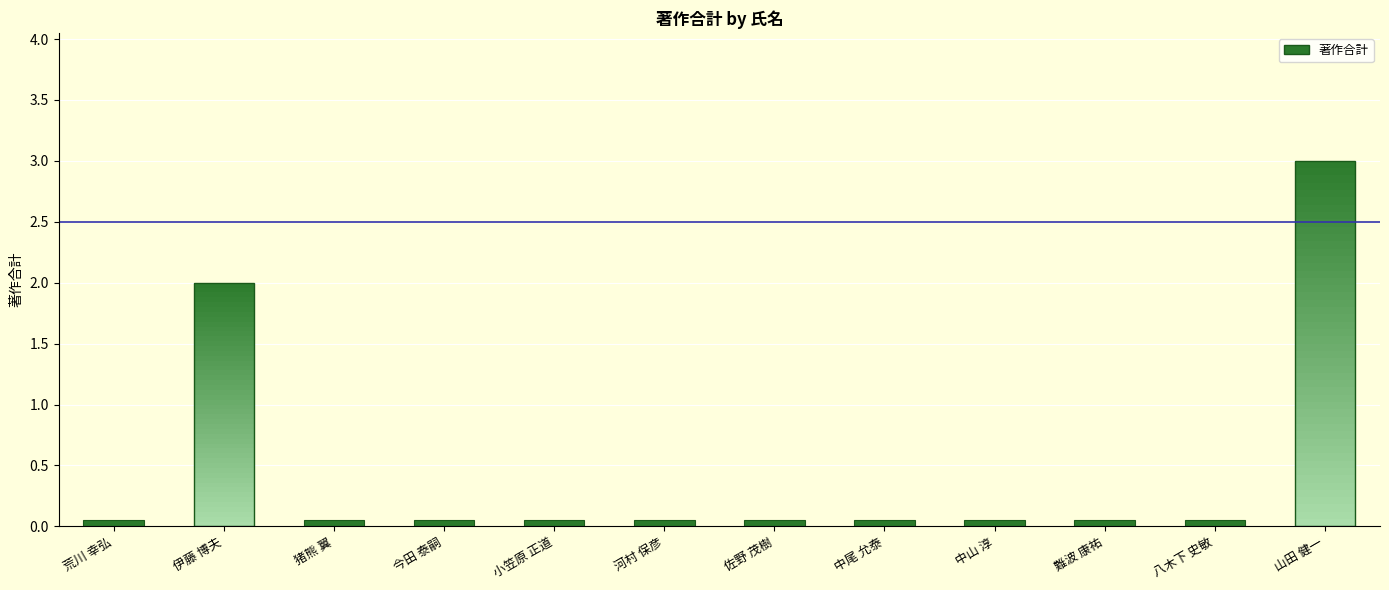

Between 伊藤 博夫 and 中山 淳, which is larger?

伊藤 博夫